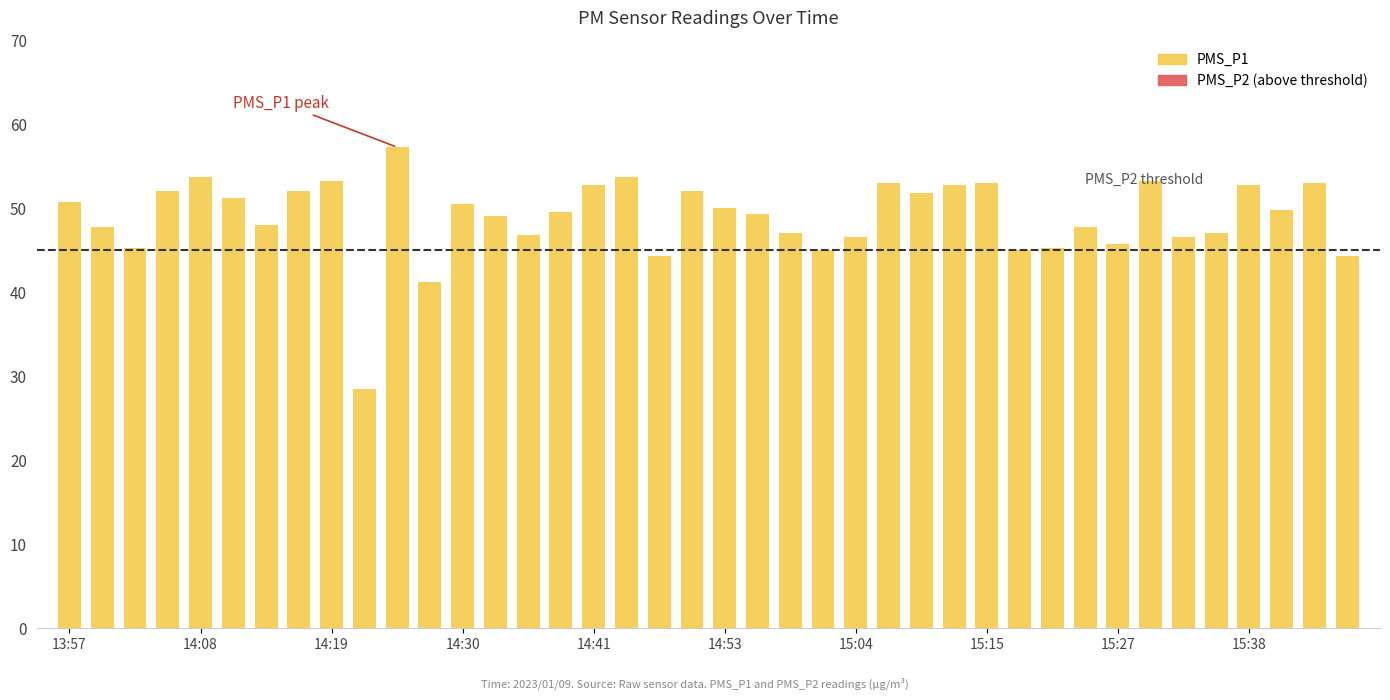

What is the average value?

49.0